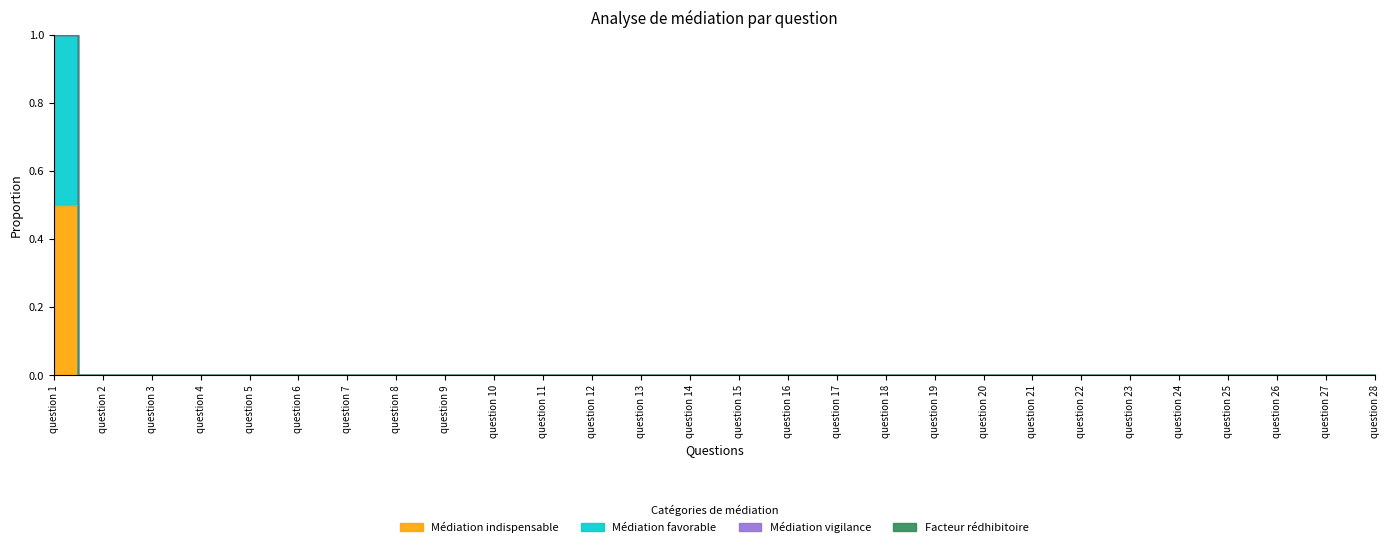

Which series has the largest total across all categories?

Médiation favorable